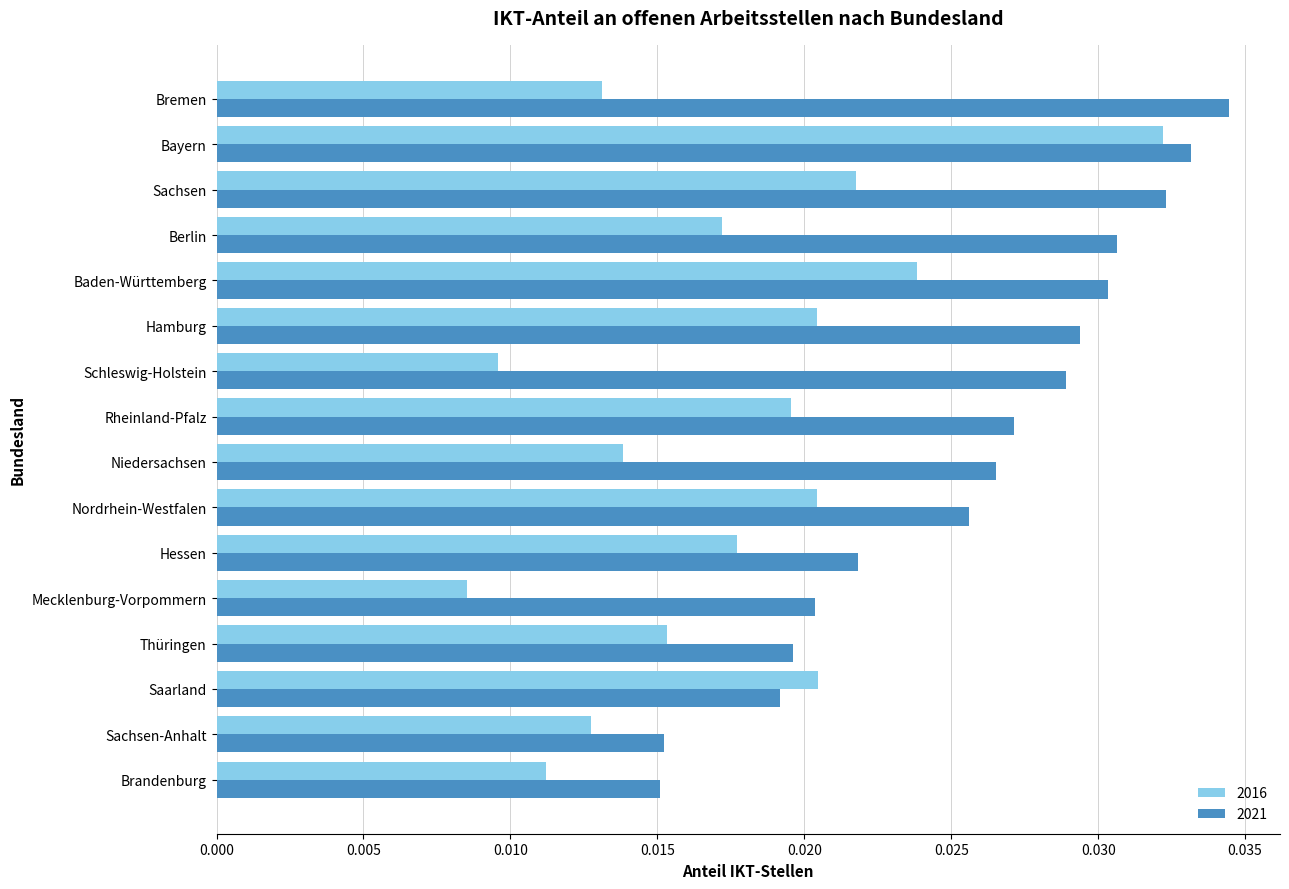

Which series has the largest range (max minus min)?

2016